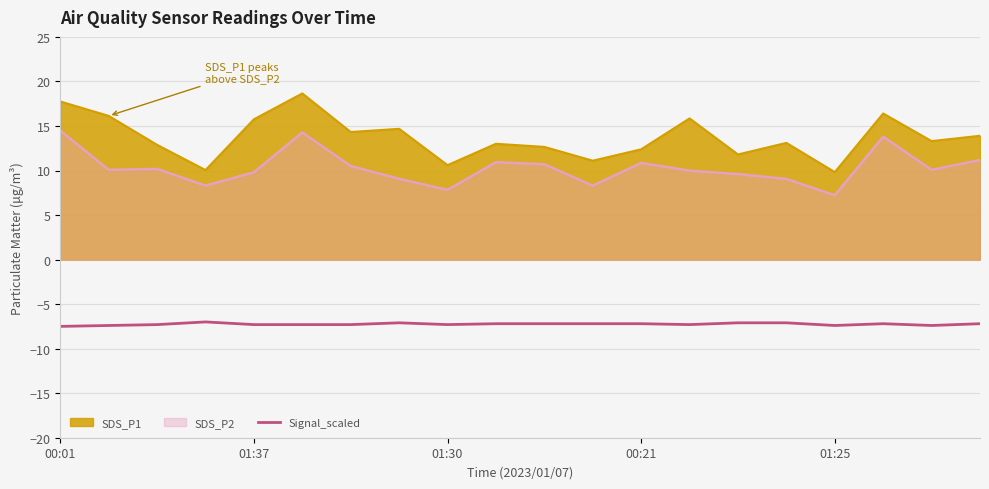

What value does the data have at 00:01?

-7.5